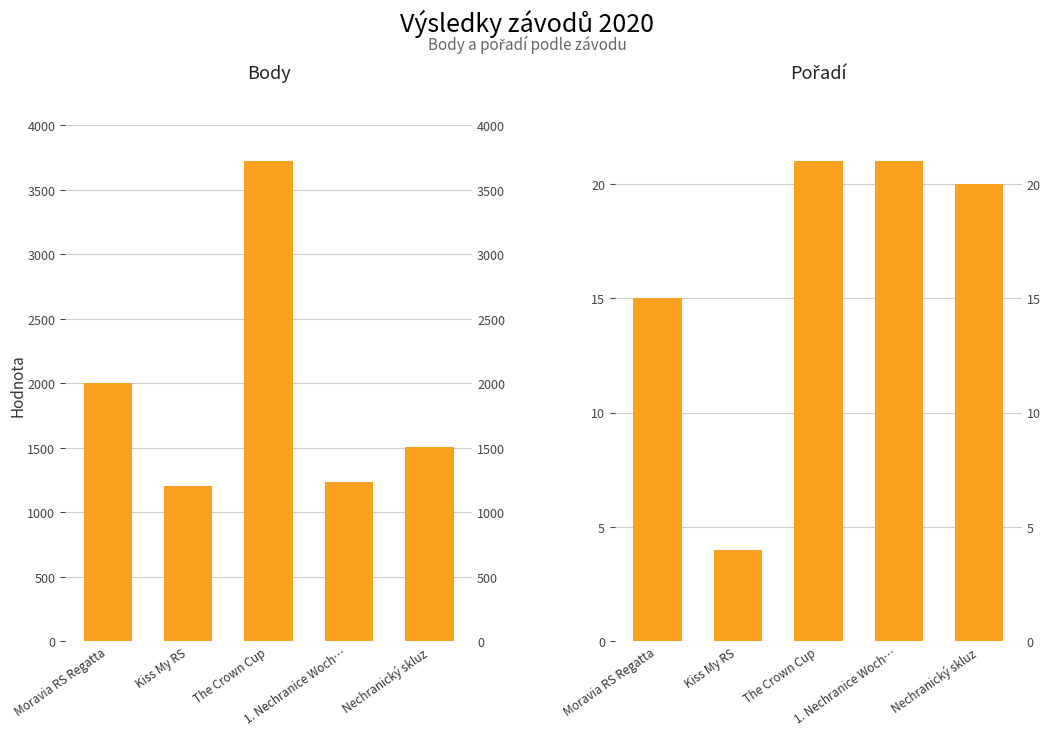

How many data points in Body are above 1505?

2